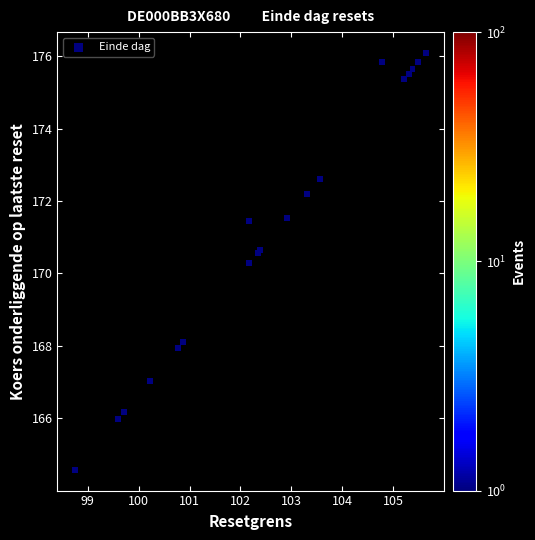

What Y value in the scatter plot is closest to 170?

170.3